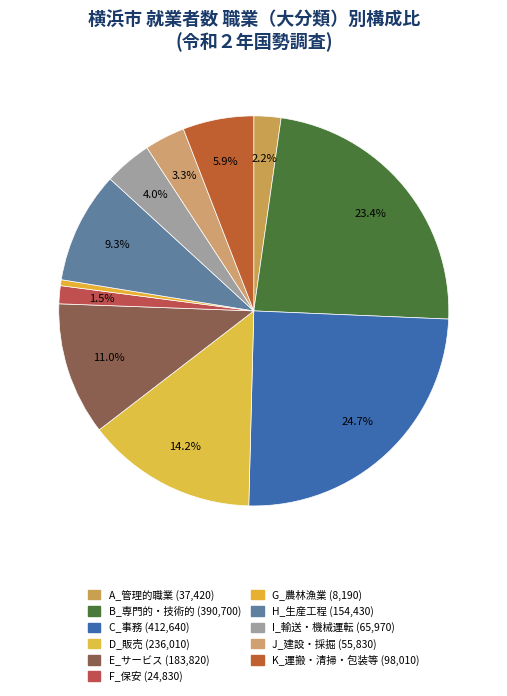

Count the number of slices in the pie.

11